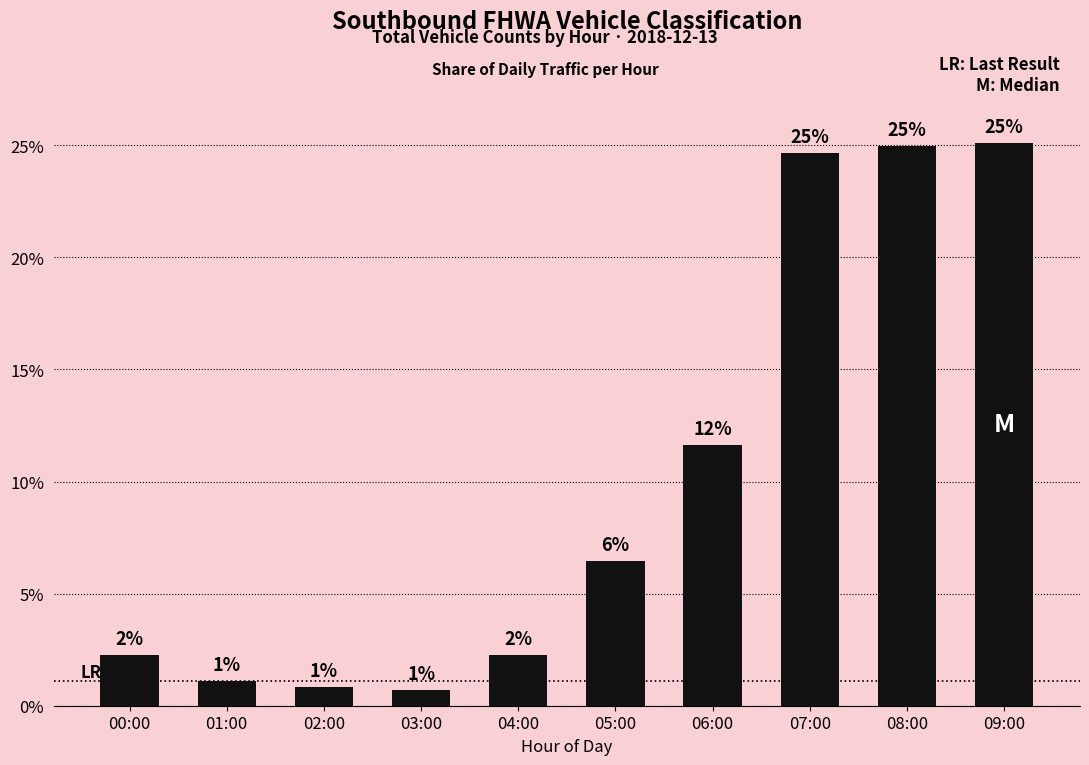

True or false: the data shows 0.1 at 06:00.

True